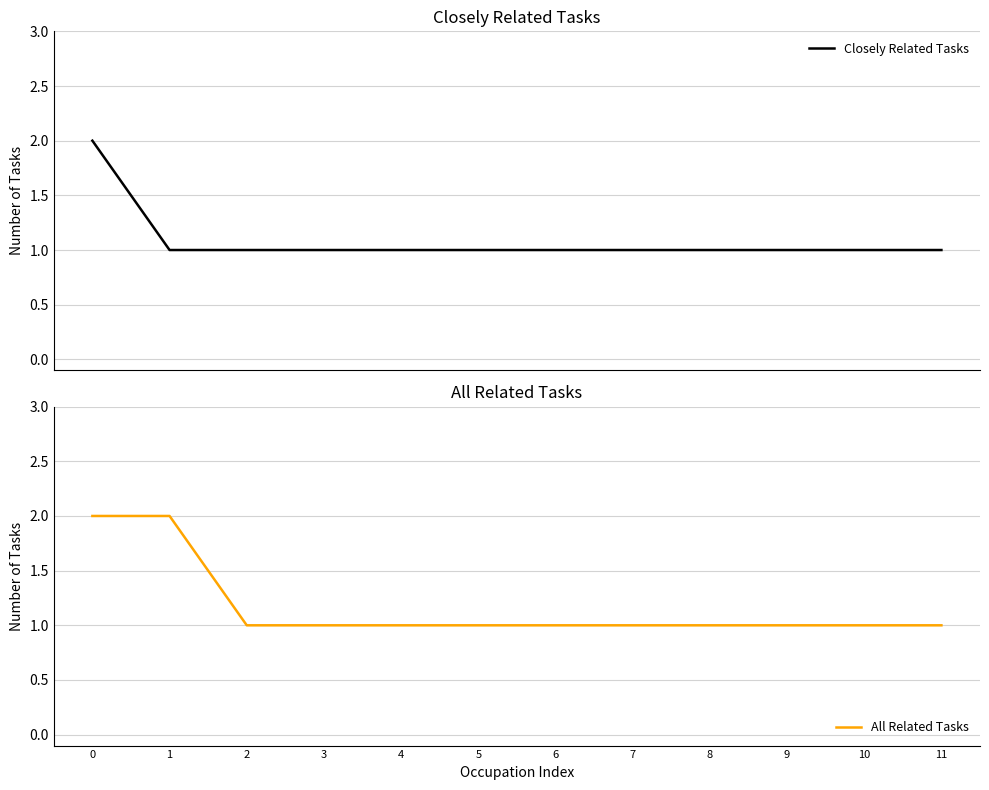

What is the highest value of the All Related Tasks series?

2